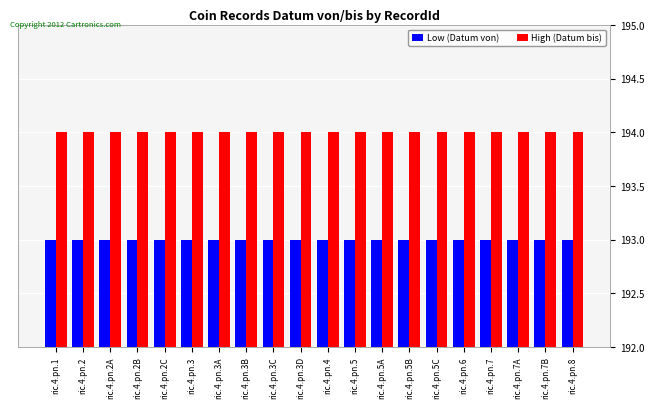

Which series has the largest total across all categories?

High (Datum bis)